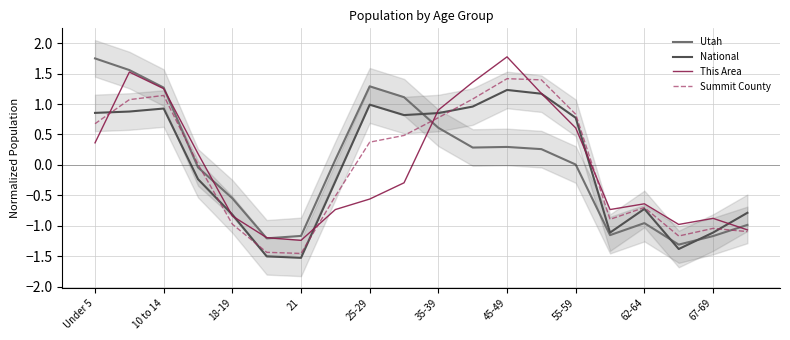

True or false: Summit County has a value of 0.7 at Under 5.

True